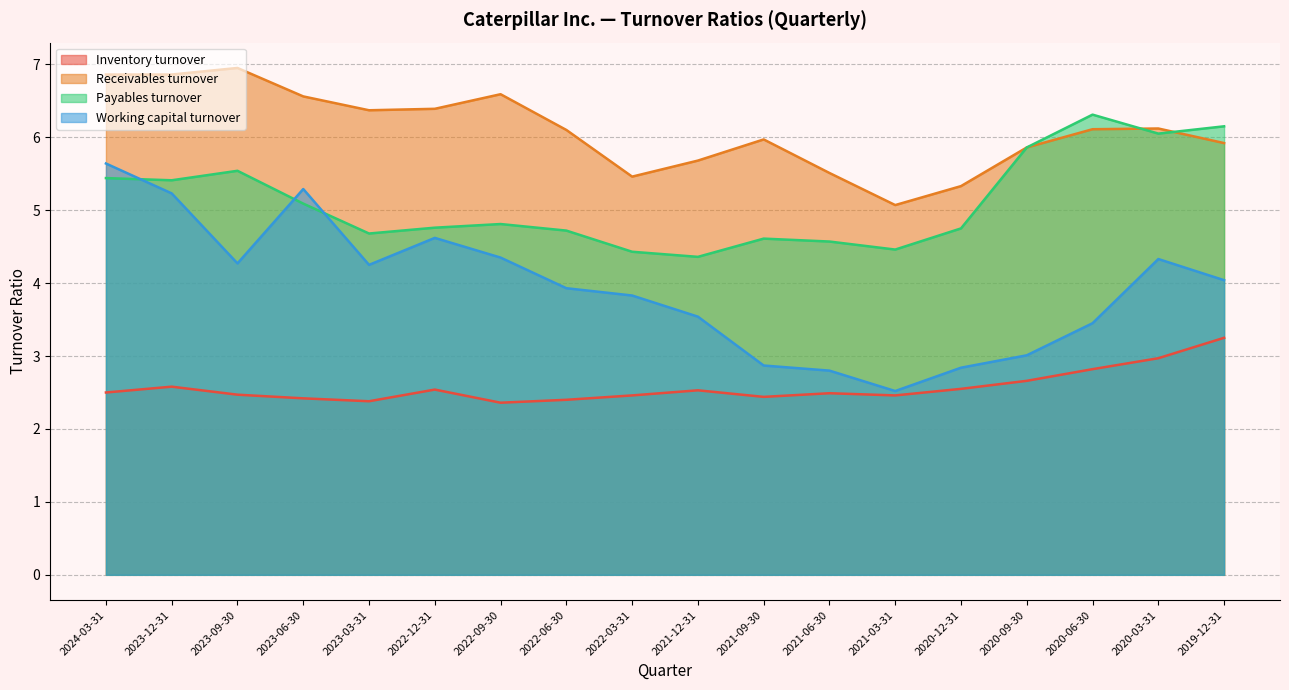

The Payables turnover series shows 5.4 at 2023-12-31. True or false?

True